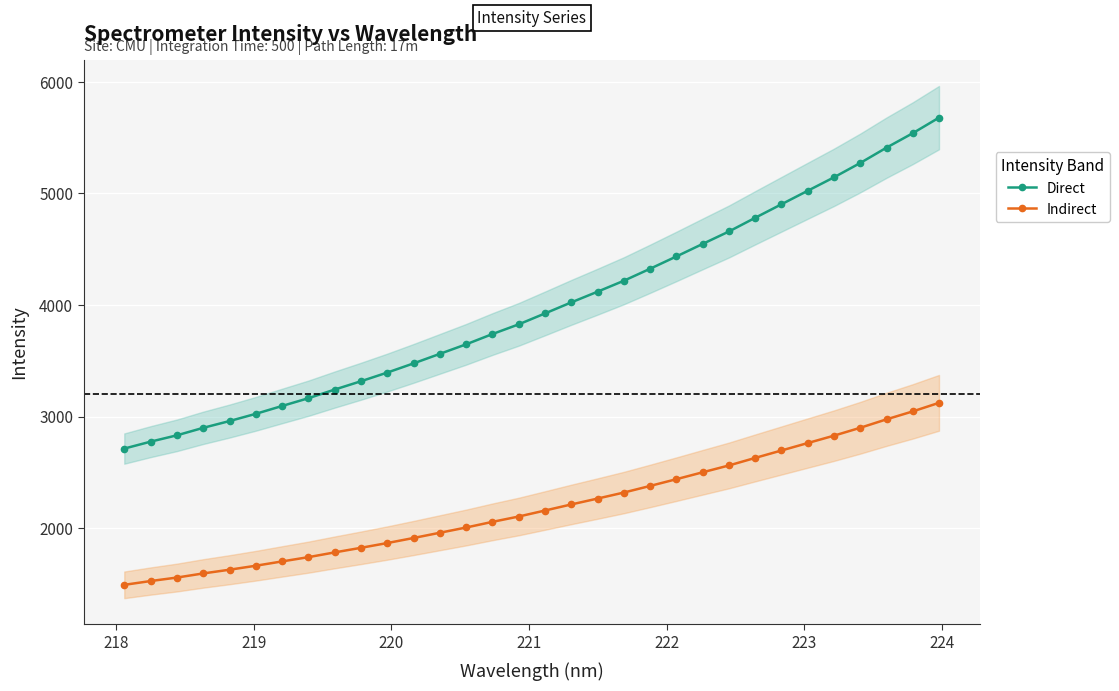

List the series in order of their overall mean, highest first.

Direct, Indirect